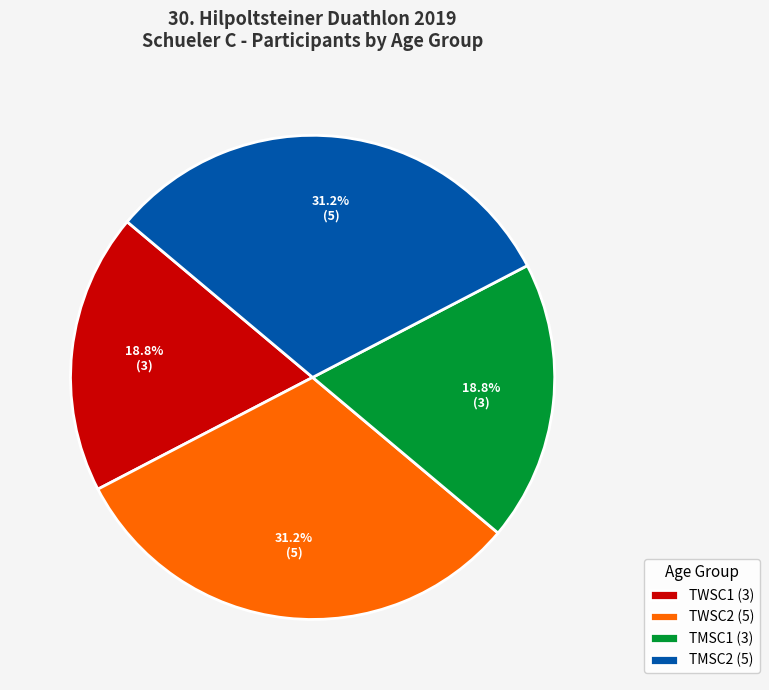

Does TMSC1 (3) represent more than half of the total?

No